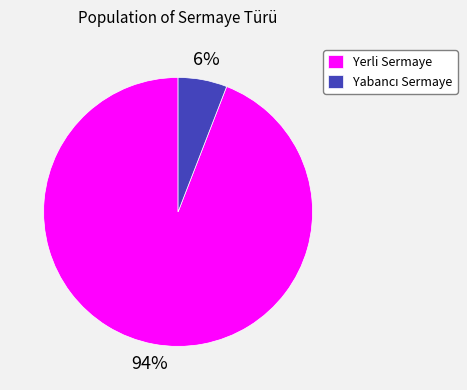

True or false: Yerli Sermaye accounts for 99% of the total.

False